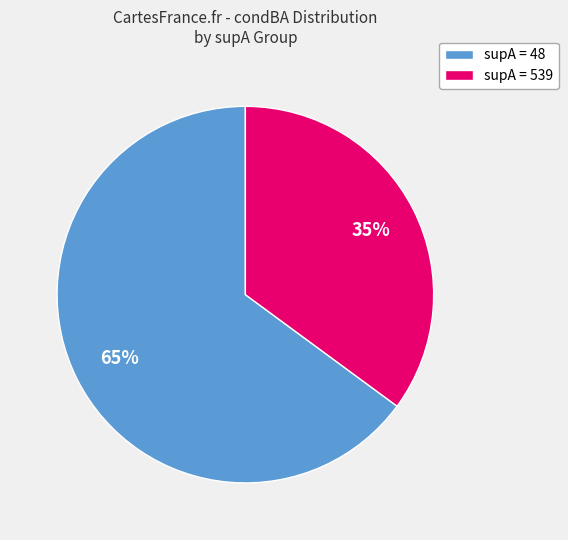

Is there any slice that represents more than half of the pie?

Yes